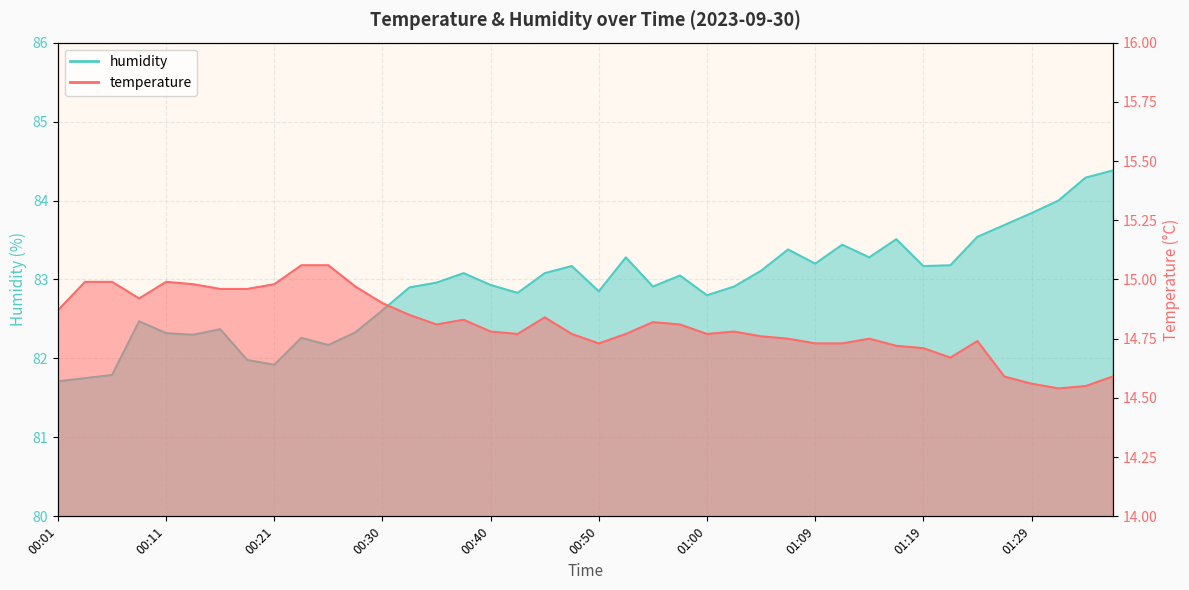

Where does the humidity series first go above 82?

00:09